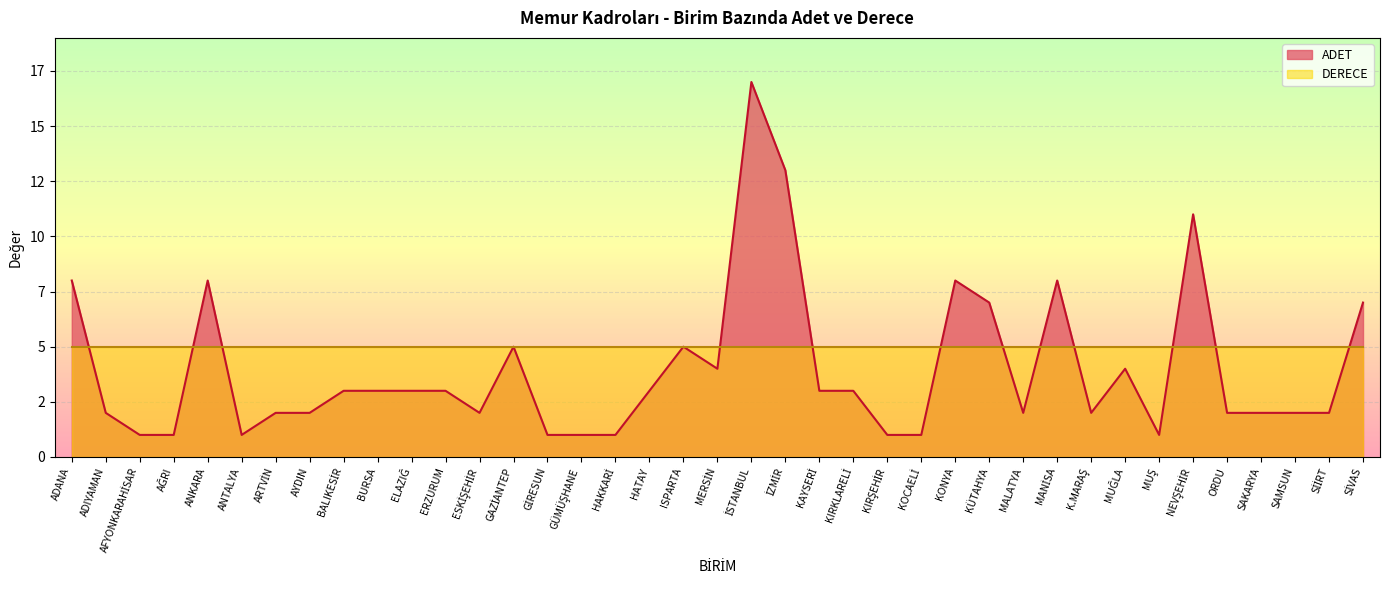

Reading left to right, what are all the values shown in this chart?

8	2	1	1	8	1	2	2	3	3	3	3	2	5	1	1	1	3	5	4	17	13	3	3	1	1	8	7	2	8	2	4	1	11	2	2	2	2	7